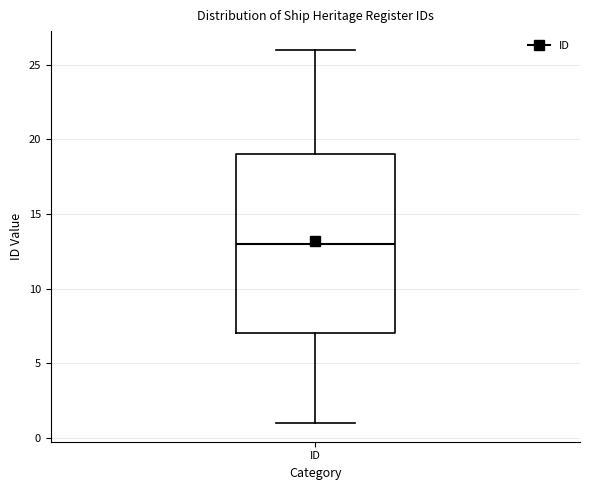

Read this box plot against the y-axis: the position of the median line, the range covered by the box, and the ends of both whiskers. The values are not printed on the chart, so give them approximately, as read against the axis.

median 13, box 7 to 19, whiskers 1 to 26